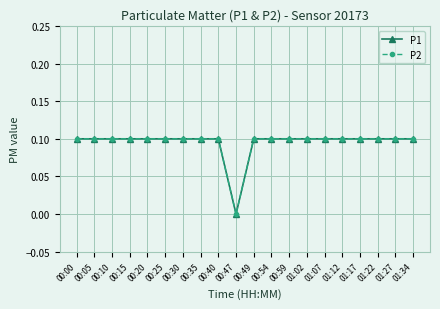

Is this an area chart (filled region under the line)?

No